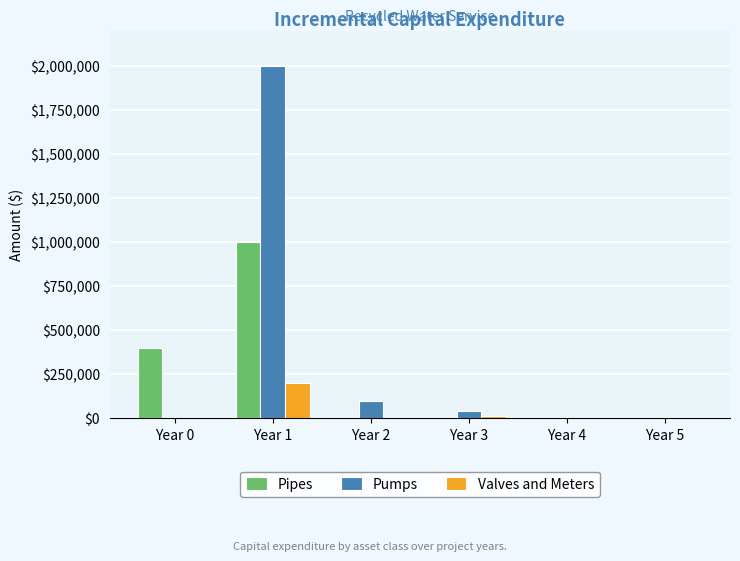

How many groups of bars are there?

6